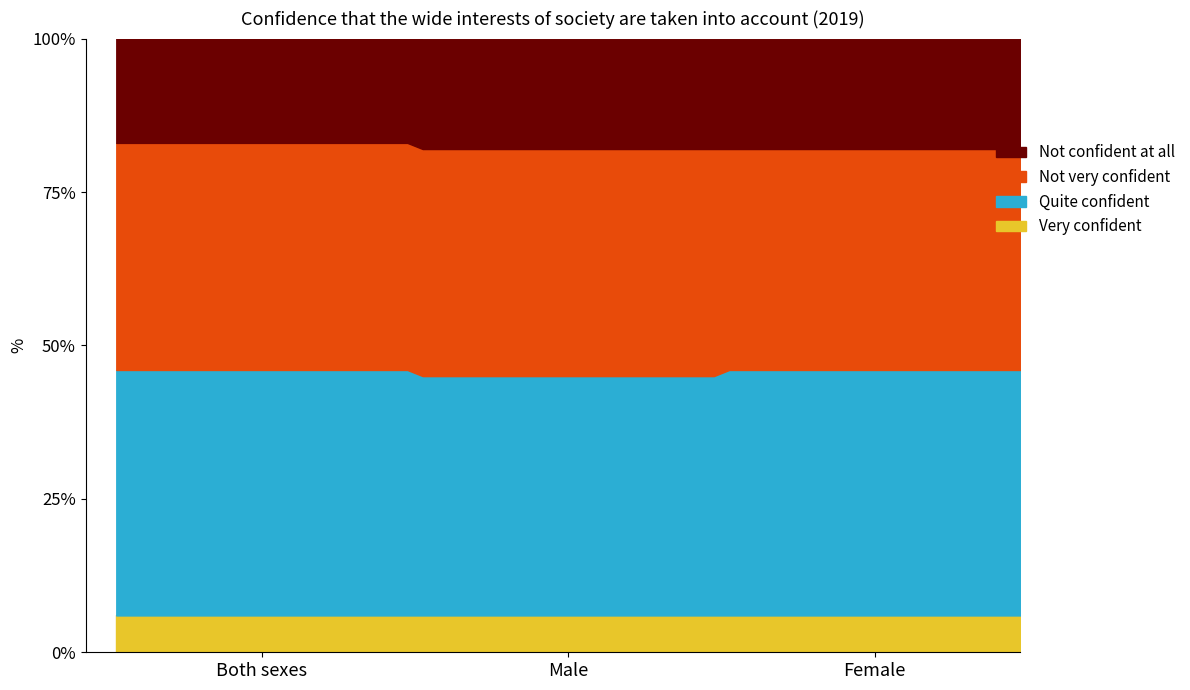

True or false: Female has a value of 18 at Not confident at all.

True